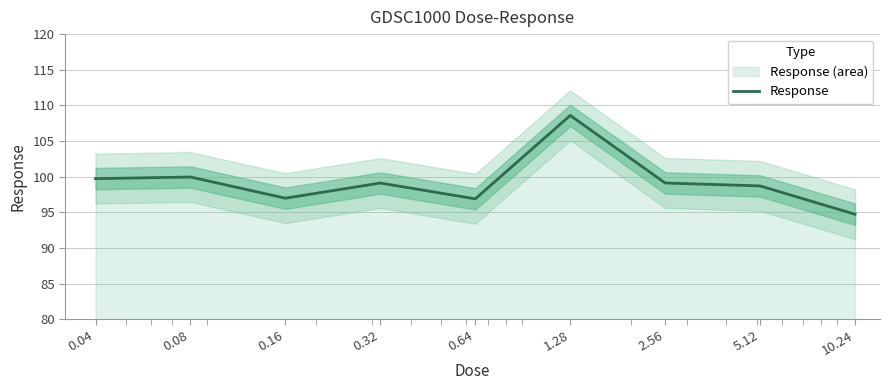

What is the greatest value displayed?

108.6